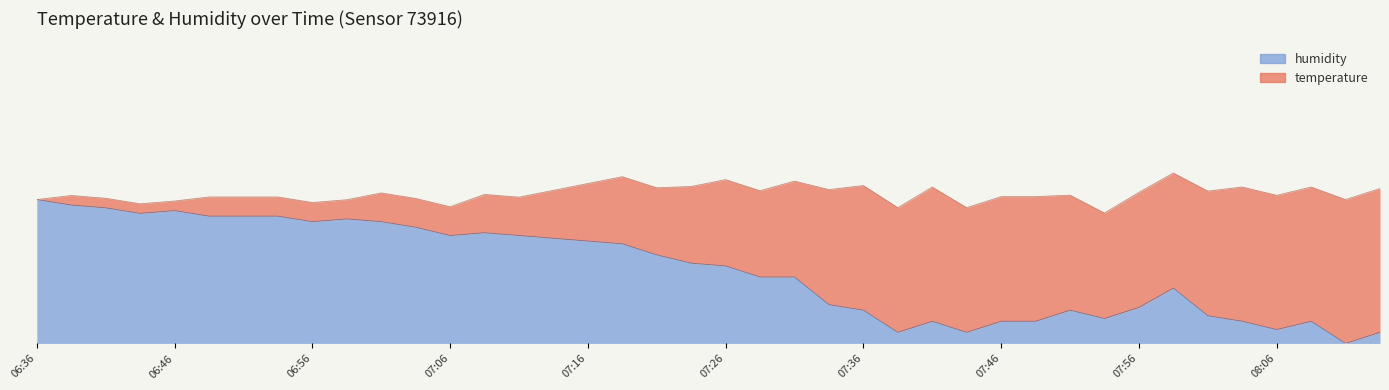

What position from the left is 07:18?

18